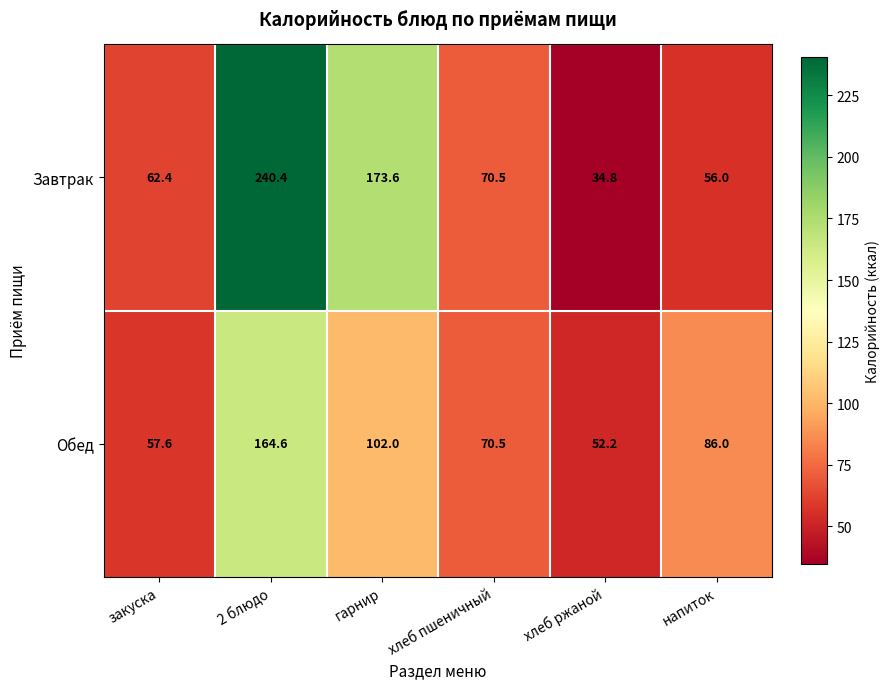

What is the difference between the second highest and minimum values in the Завтрак series?

138.8